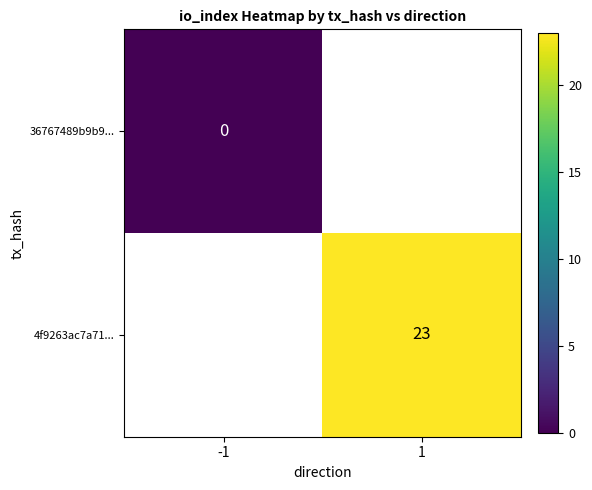

Which category has the lowest value across all series?

-1